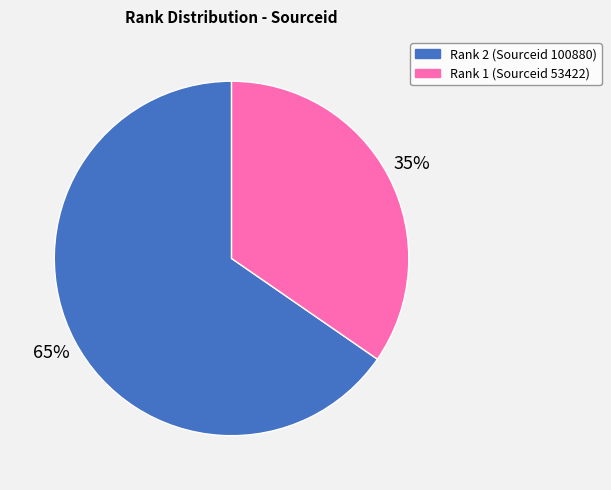

Does any single category account for the majority?

Yes